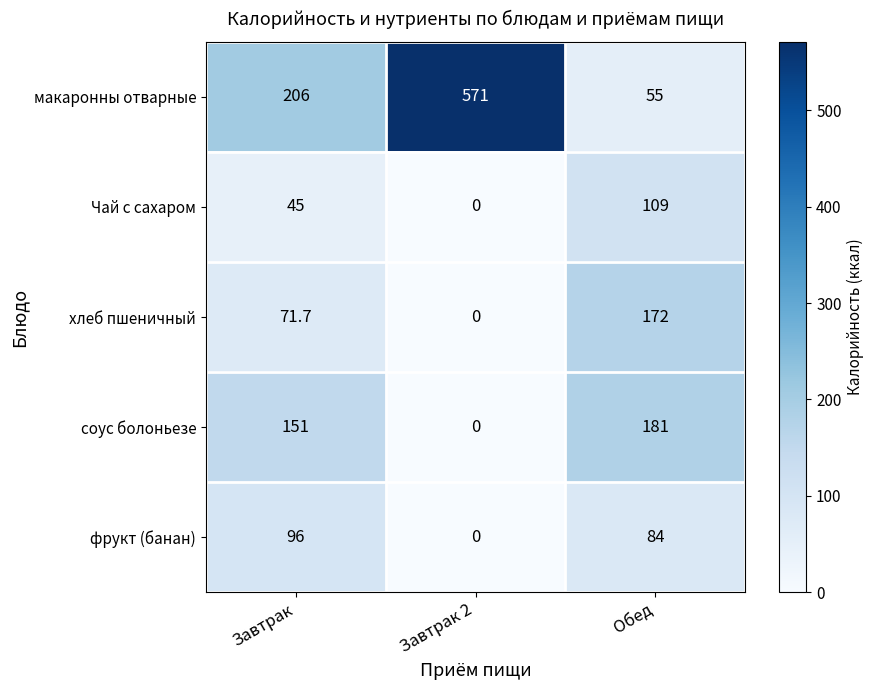

At which category is the sum across all series the highest?

Обед